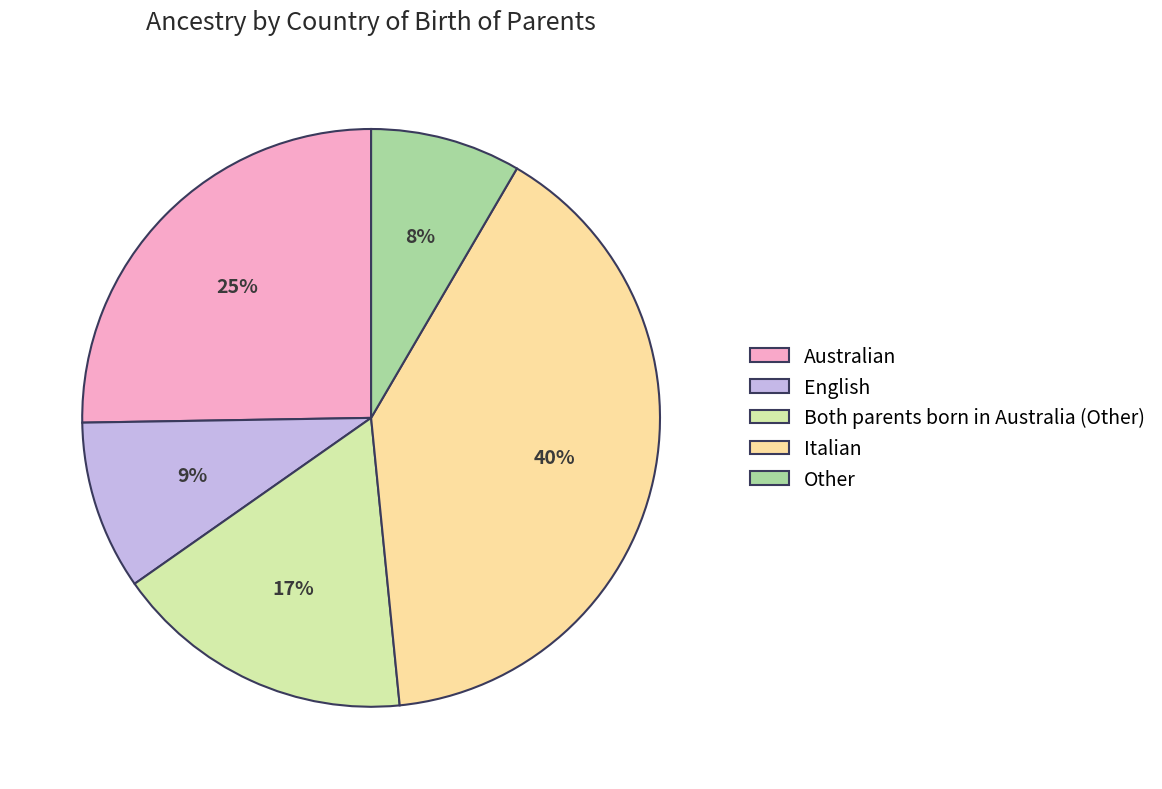

Which slice is the largest?

Italian